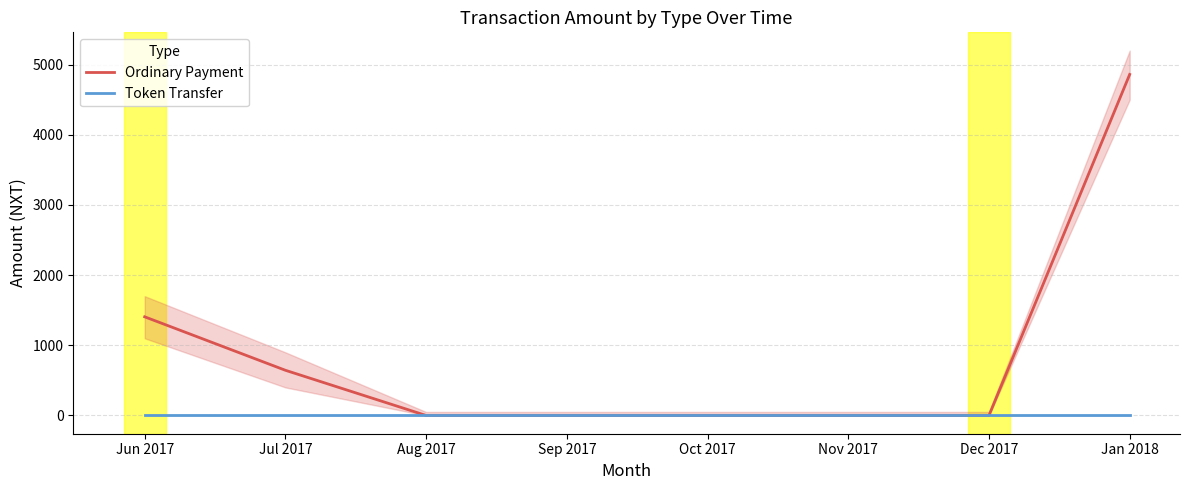

The Ordinary Payment series shows 0.0 at Oct 2017. True or false?

True